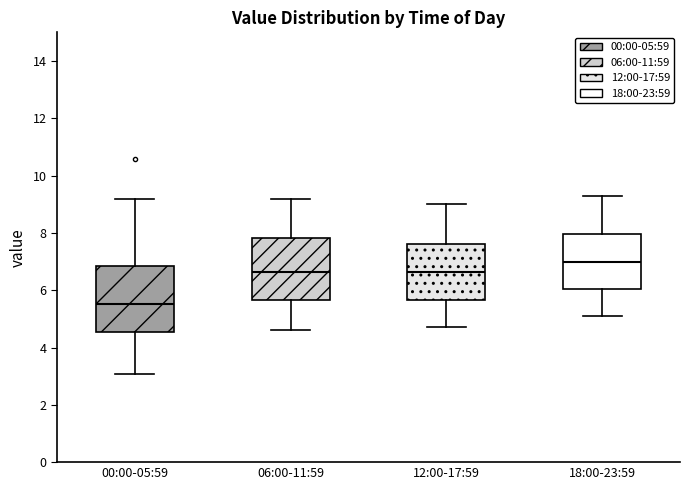

Reading left to right, transcribe this box plot: for each box, give where its median line is, the range the box spans, and where its two whiskers end, as read against the y-axis. The values are not printed on the chart, so give them approximately, as read against the axis.

00:00-05:59: median 5.6, box 4.6 to 6.8, whiskers 3.0 to 9.2
06:00-11:59: median 6.6, box 5.6 to 7.8, whiskers 4.6 to 9.2
12:00-17:59: median 6.6, box 5.6 to 7.6, whiskers 4.8 to 9.0
18:00-23:59: median 7.0, box 6.0 to 8.0, whiskers 5.2 to 9.4